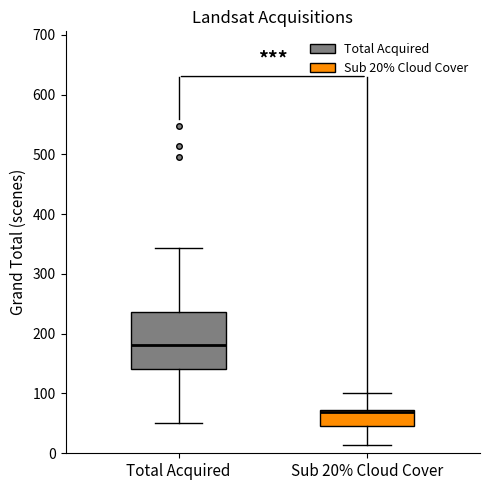

Which box's median line is the lowest?

Sub 20% Cloud Cover